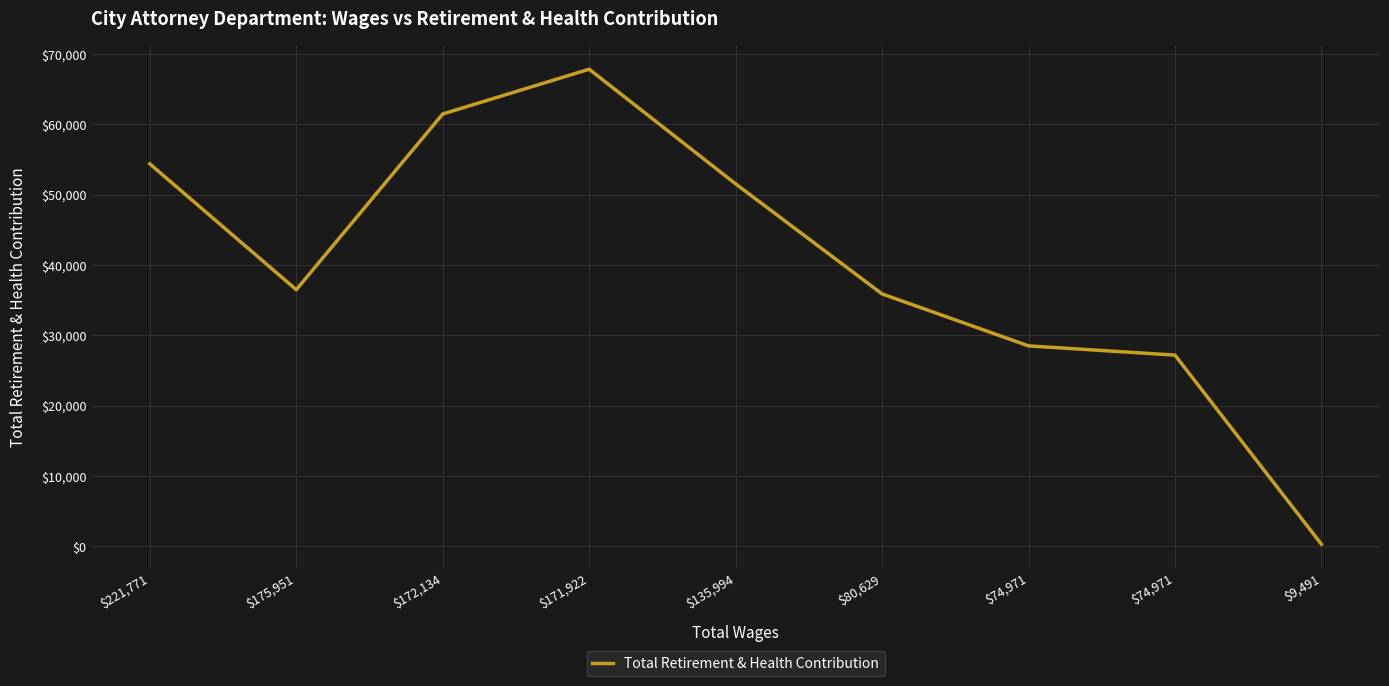

What is the difference between the second highest and minimum values?

61169